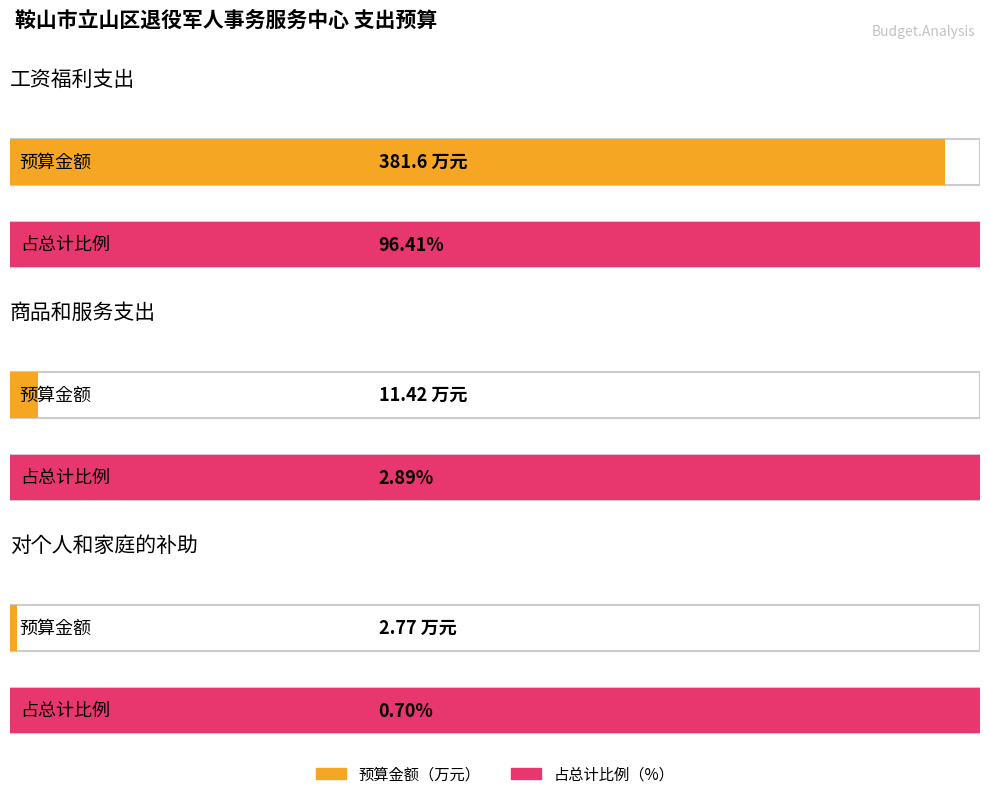

Which has a higher value, 工资福利支出 or 对个人和家庭的补助?

工资福利支出